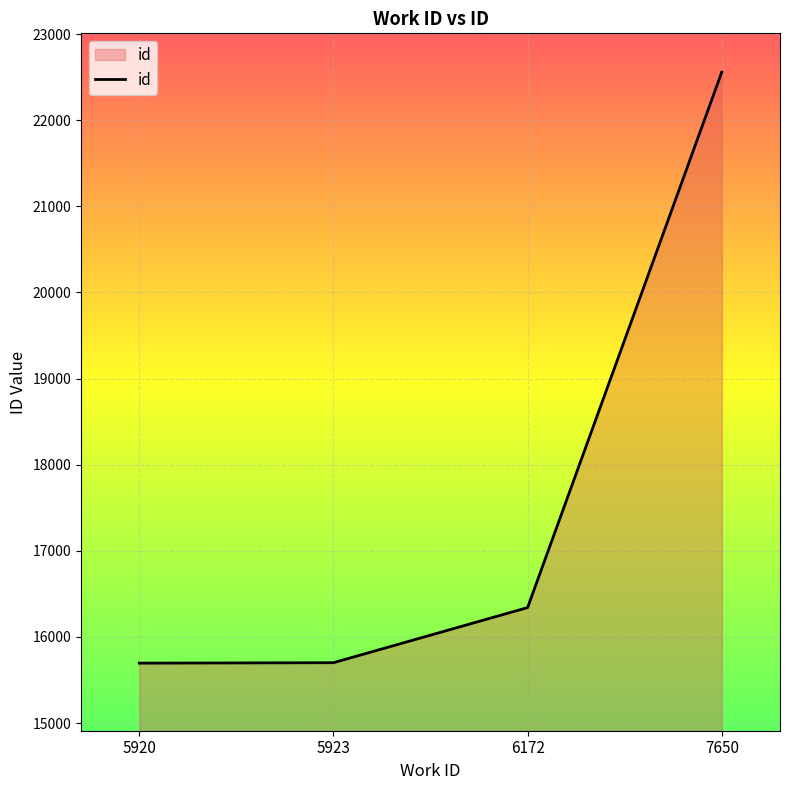

How many categories are shown in the chart?

4